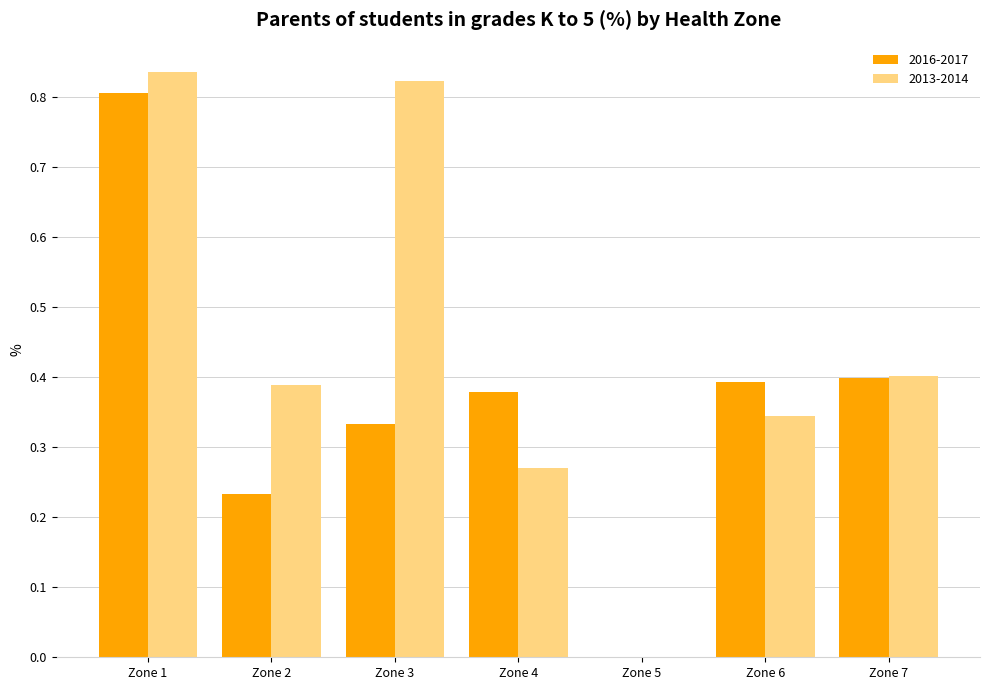

Which series has the largest total across all categories?

2013-2014